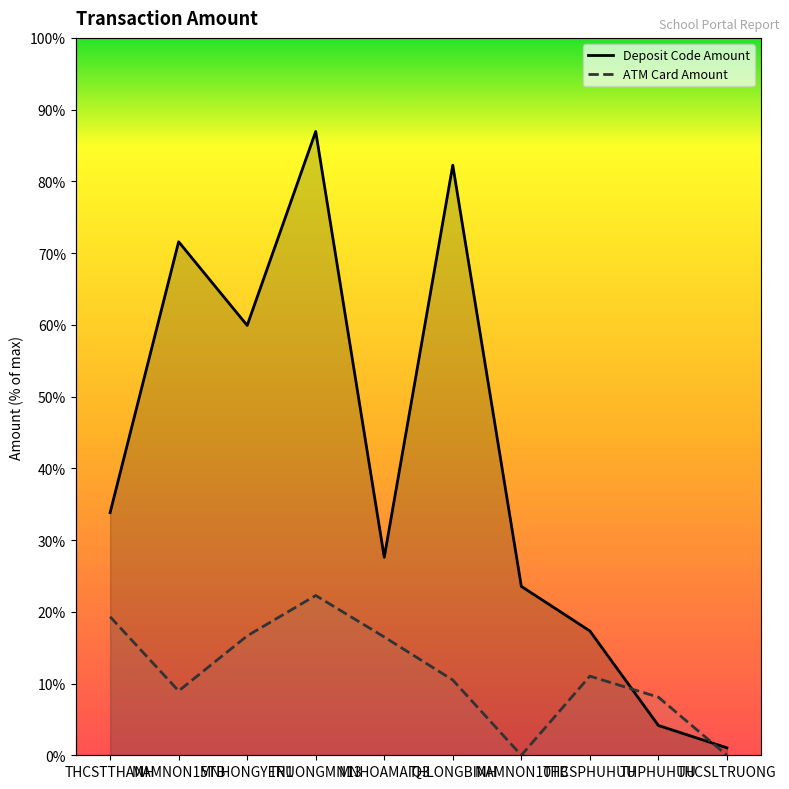

Reading left to right, extract all data points from this chart.

Deposit Code Amount: THCSTTHANH=33.8	MAMNON15TB=71.6	MNHONGYEN1=59.9	TRUONGMN13=87.0	MNHOAMAIQ3=27.6	THLONGBINH=82.3	MAMNON10TB=23.5	THCSPHUHUU=17.3	THPHUHUU=4.2	THCSLTRUONG=1.0
ATM Card Amount: THCSTTHANH=19.3	MAMNON15TB=9.0	MNHONGYEN1=16.6	TRUONGMN13=22.3	MNHOAMAIQ3=16.5	THLONGBINH=10.5	MAMNON10TB=0.0	THCSPHUHUU=11.0	THPHUHUU=8.1	THCSLTRUONG=0.0